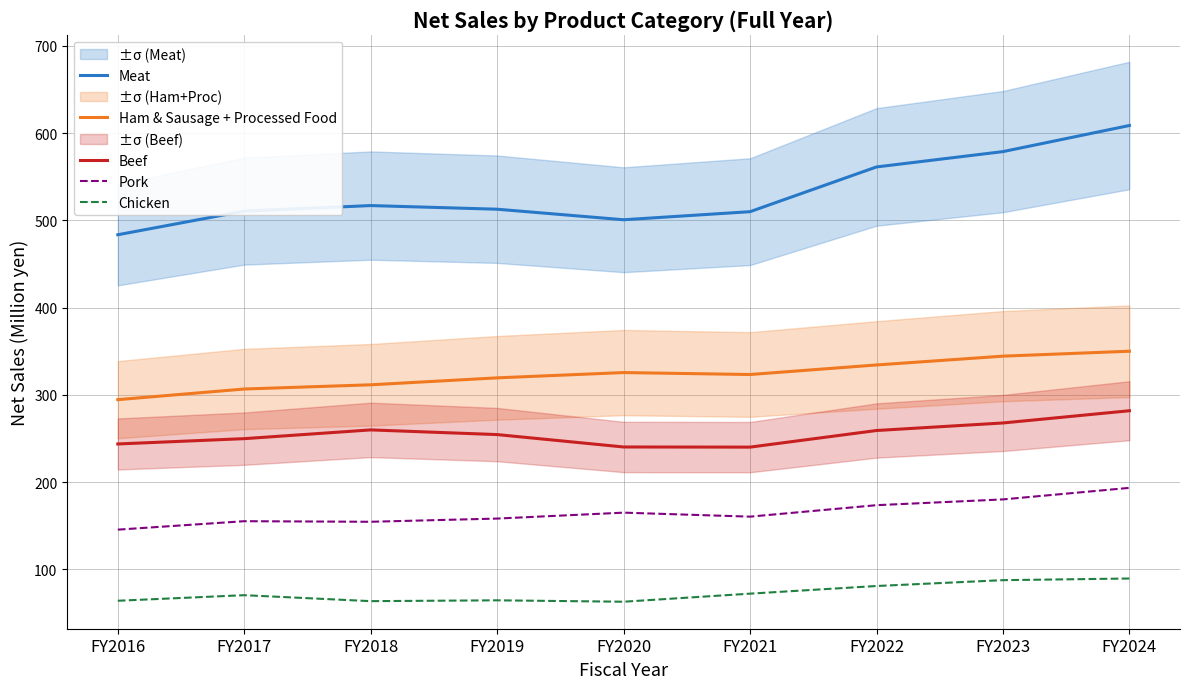

Which series has the widest spread of values?

Meat